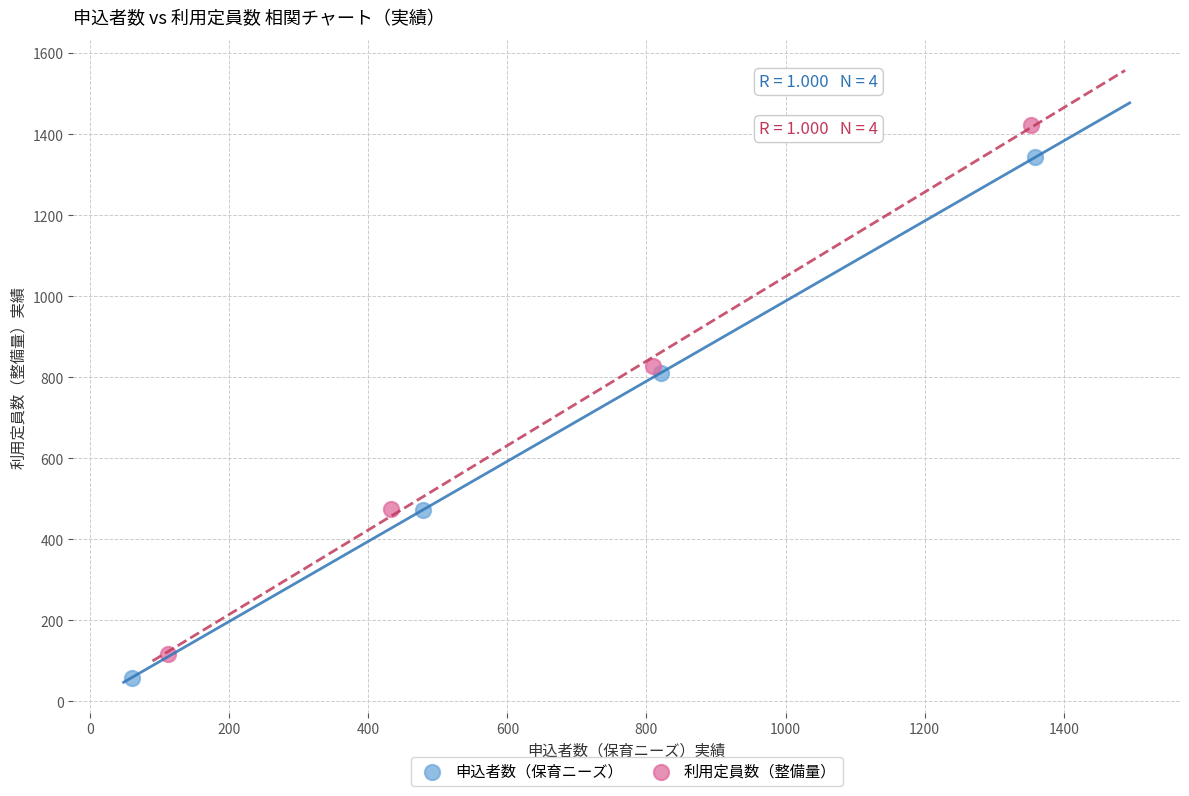

Which series has the widest spread of Y values?

利用定員数（整備量）